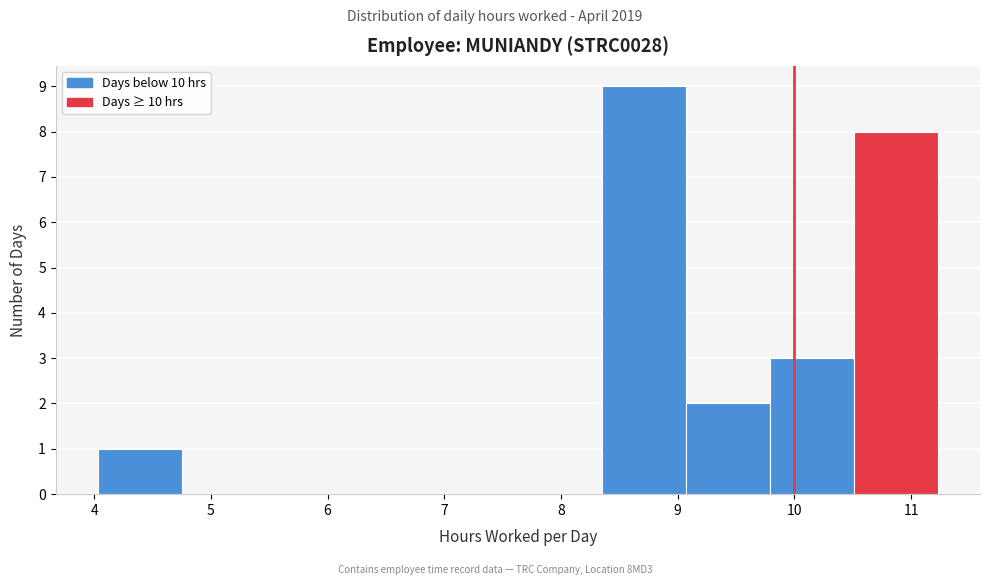

How tall is the bar that spans 9.07 to 9.79 on the x-axis? Neither the bar edges nor the heights are printed on the chart, so give them approximately, as read against the axes.

2